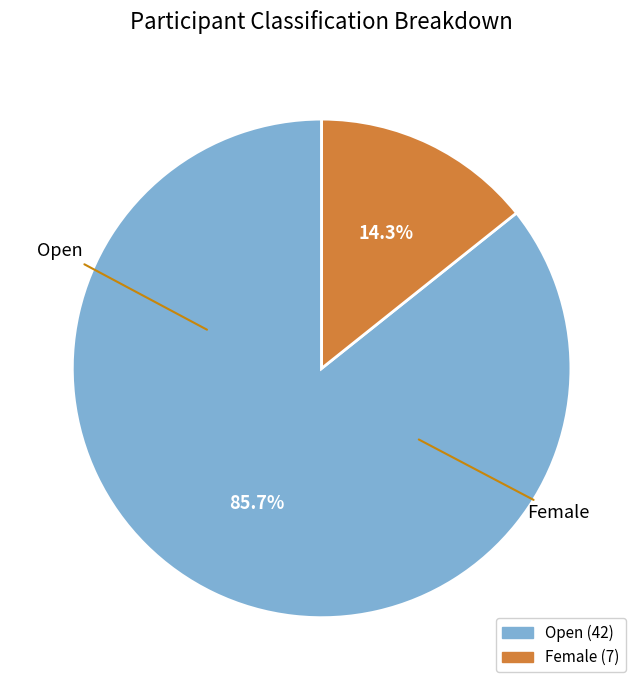

Rank the categories by value from lowest to highest.

Female, Open